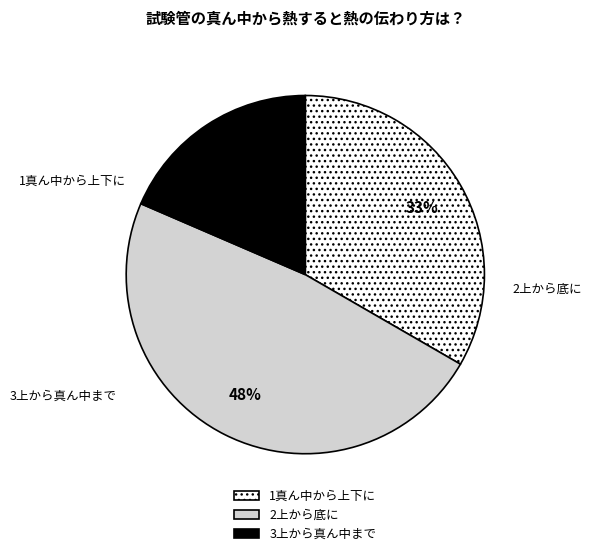

To the nearest percent, what portion does 2上から底に represent?

48%